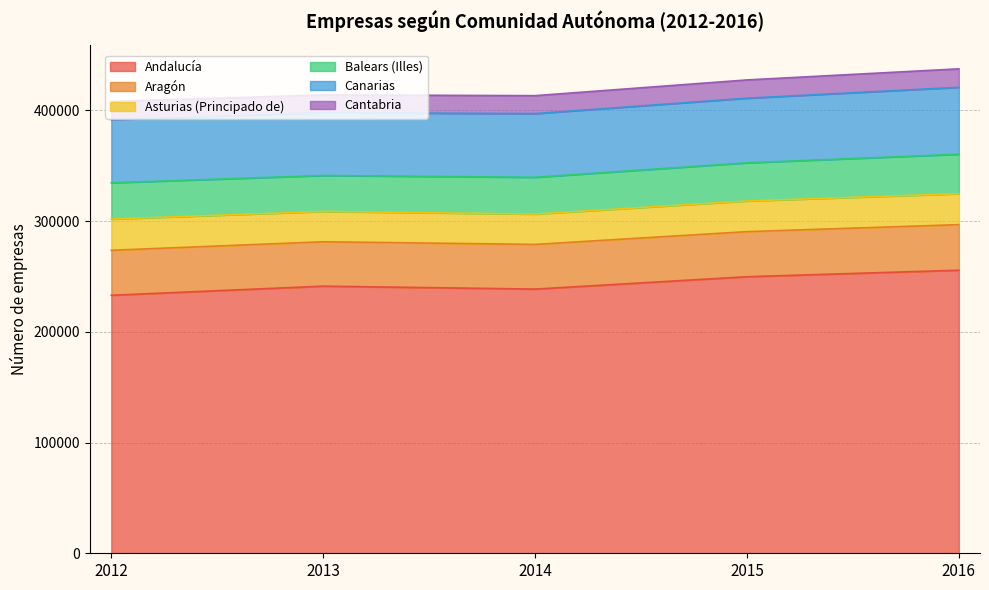

At 2016, list the series in order from largest to smallest.

Andalucía, Canarias, Aragón, Balears (Illes), Asturias (Principado de), Cantabria